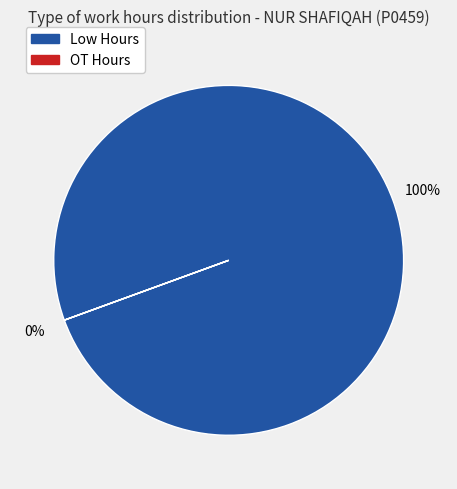

True or false: Tue 31/12 accounts for 1% of the total.

False